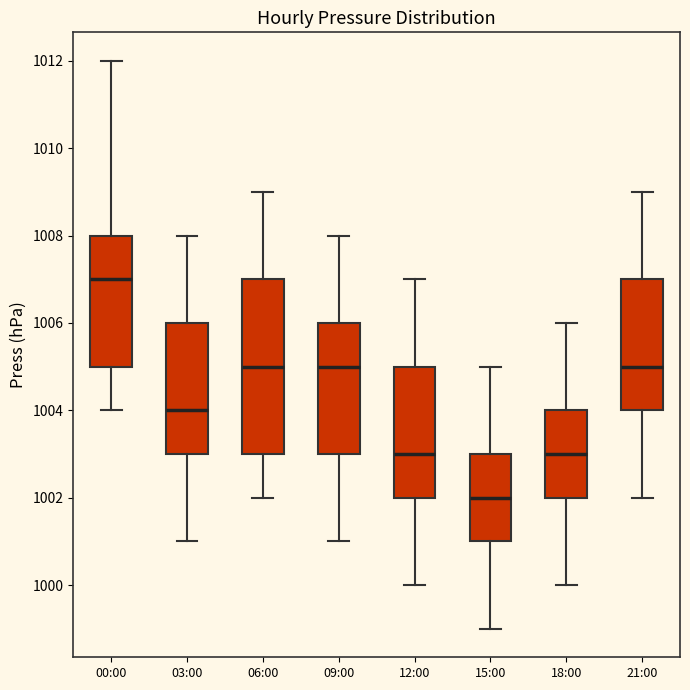

Where does the upper whisker of the box for 18:00 end on the y-axis? The values are not printed on the chart, so give them approximately, as read against the axis.

1006